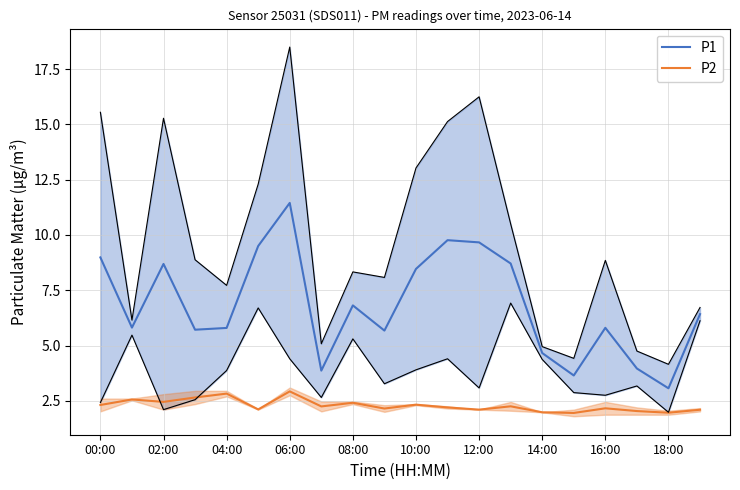

What is the average value of the P1 series?

6.8